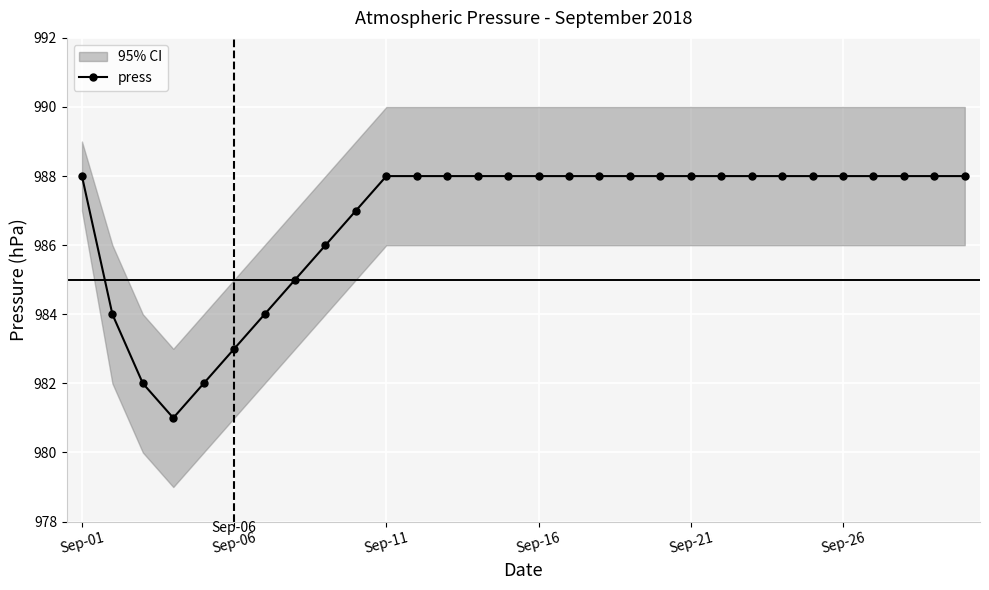

What is the highest value of the press series?

988